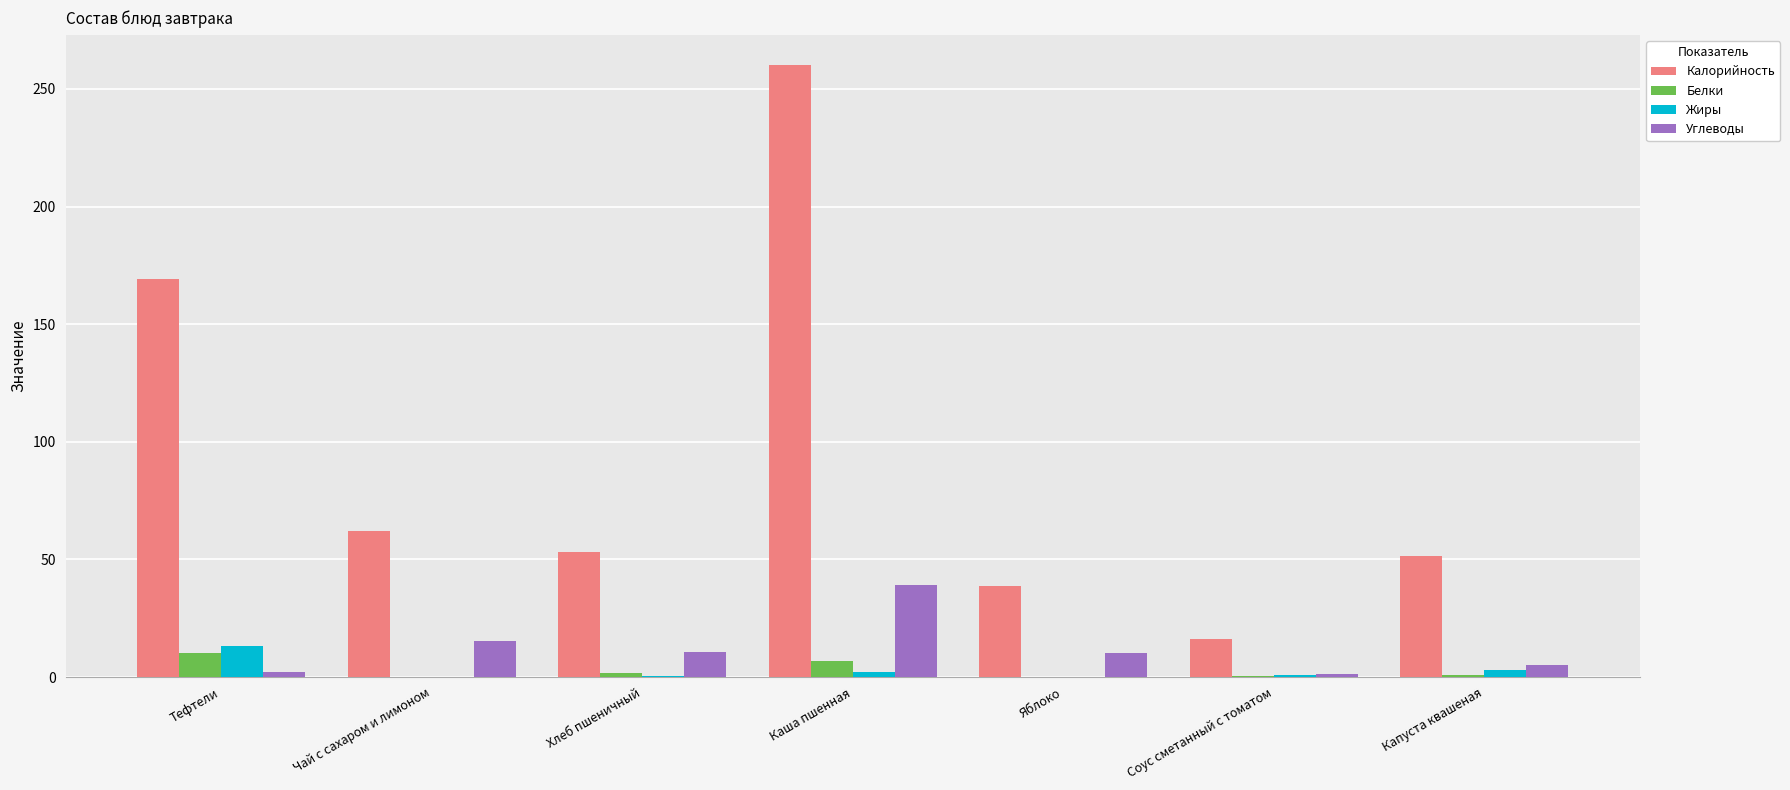

Where is Калорийность nearest to the value 138?

Тефтели